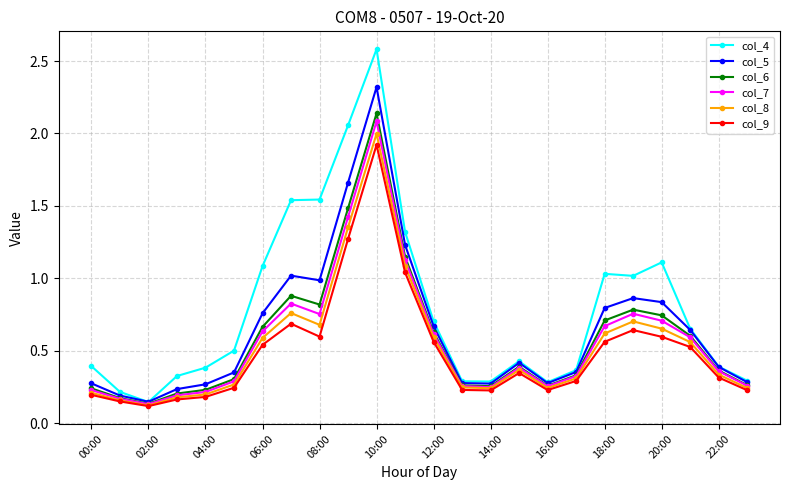

What is the greatest value displayed?

2.6